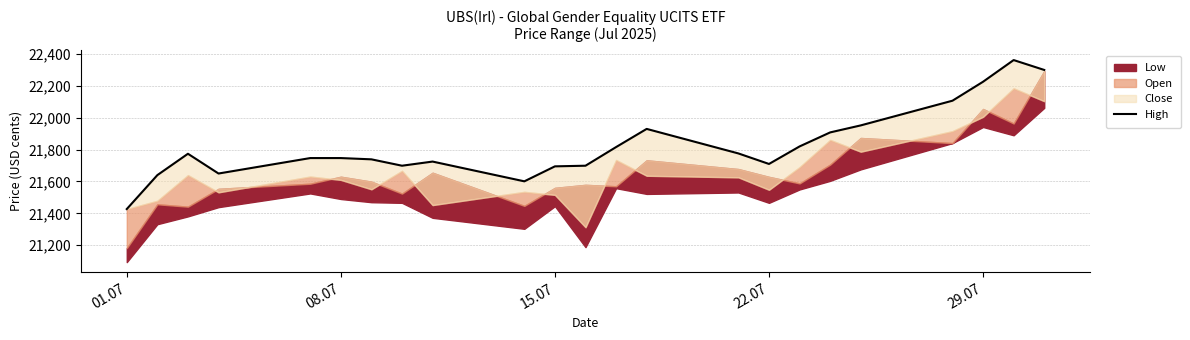

Does the chart have visible grid lines?

Yes